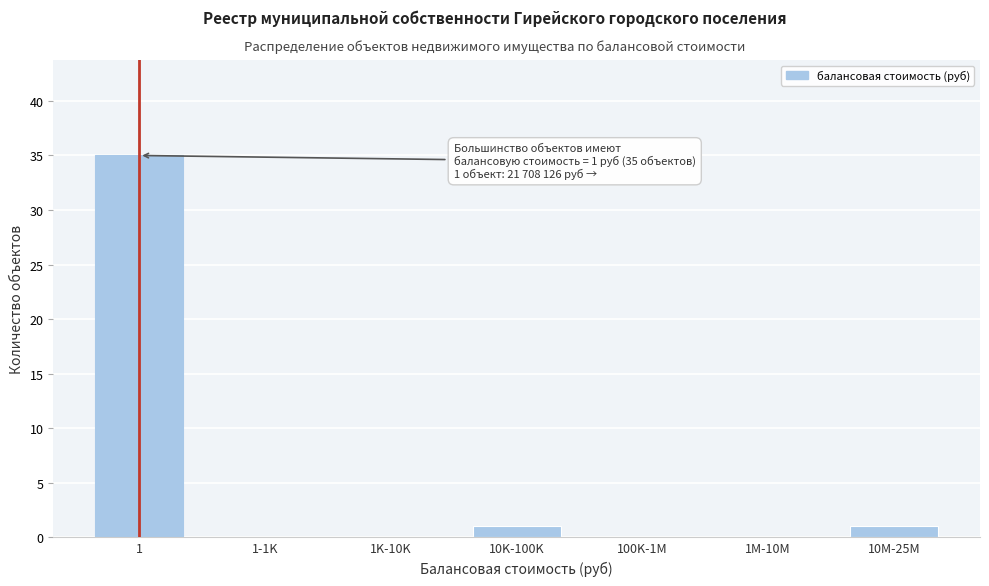

Reading right to left, list all the values displayed in this chart.

10M-25M=1	1M-10M=0	100K-1M=0	10K-100K=1	1K-10K=0	1-1K=0	1=35